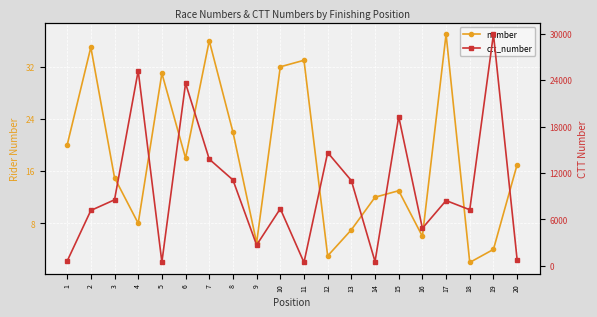

At which label does number reach its minimum?

18